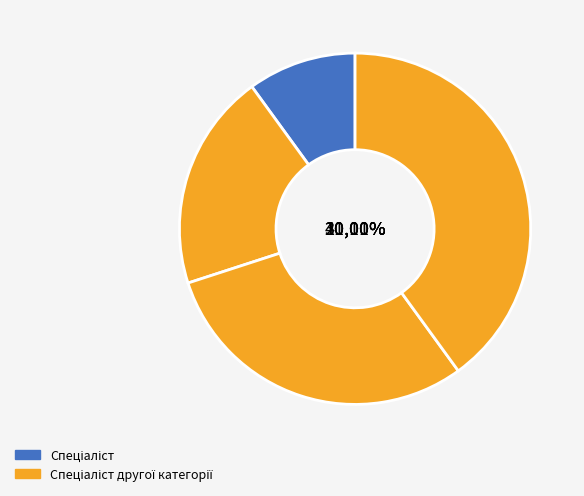

What is the smallest slice in the pie chart?

Спеціаліст